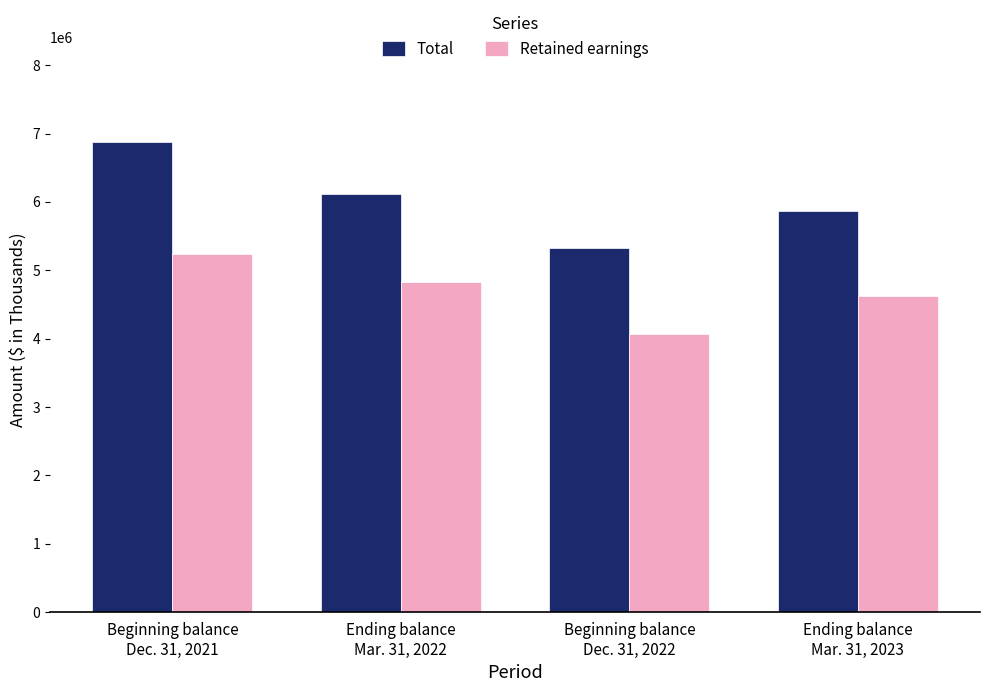

Read the Retained earnings value at Ending balance
Mar. 31, 2023, to the nearest 10.

4618820